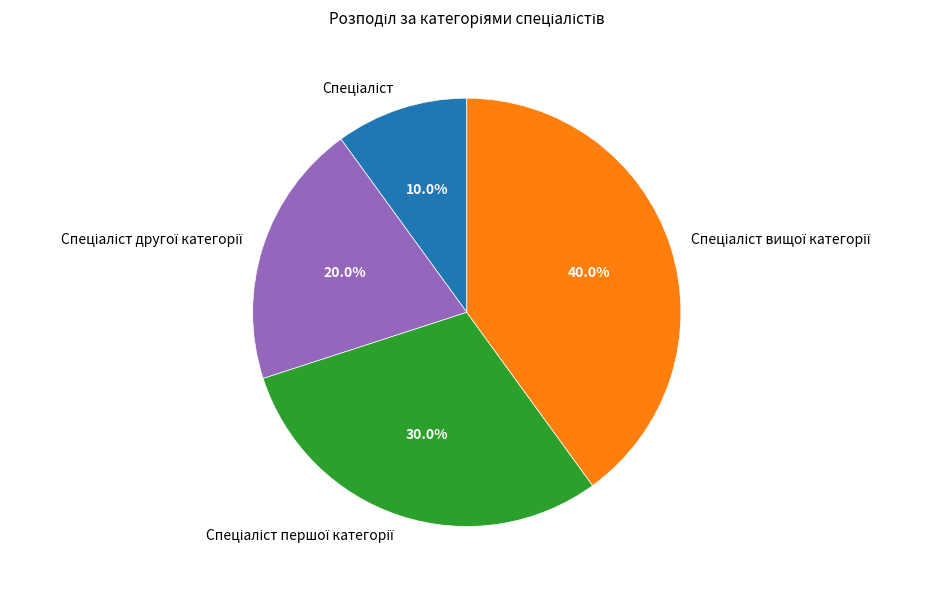

How many segments does this pie chart have?

4